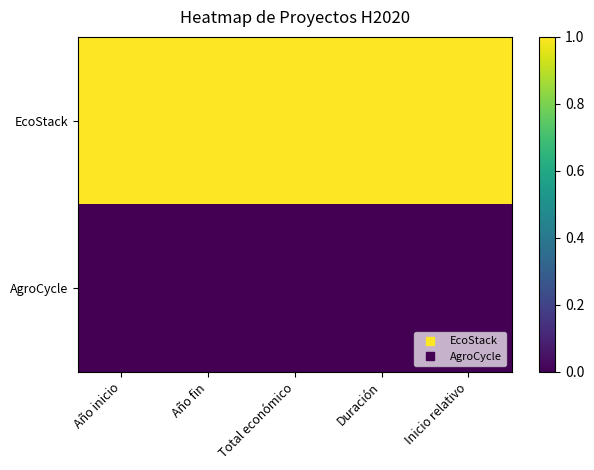

Reading left to right, what are all the values shown in this chart?

EcoStack: Año inicio=1	Año fin=1	Total económico=1	Duración=1	Inicio relativo=1
AgroCycle: Año inicio=0	Año fin=0	Total económico=0	Duración=0	Inicio relativo=0